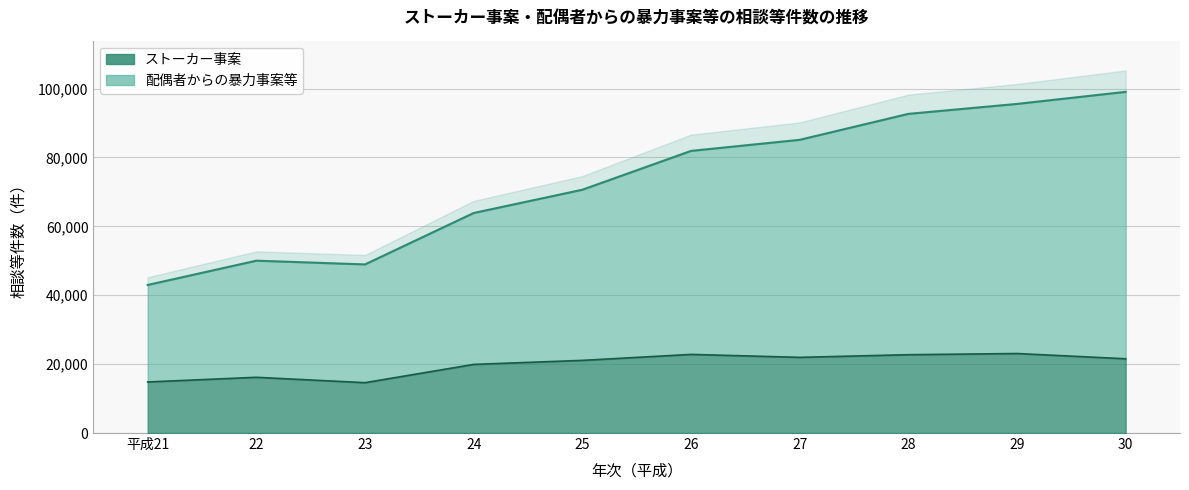

What is the label of the 8th point from the left?

28